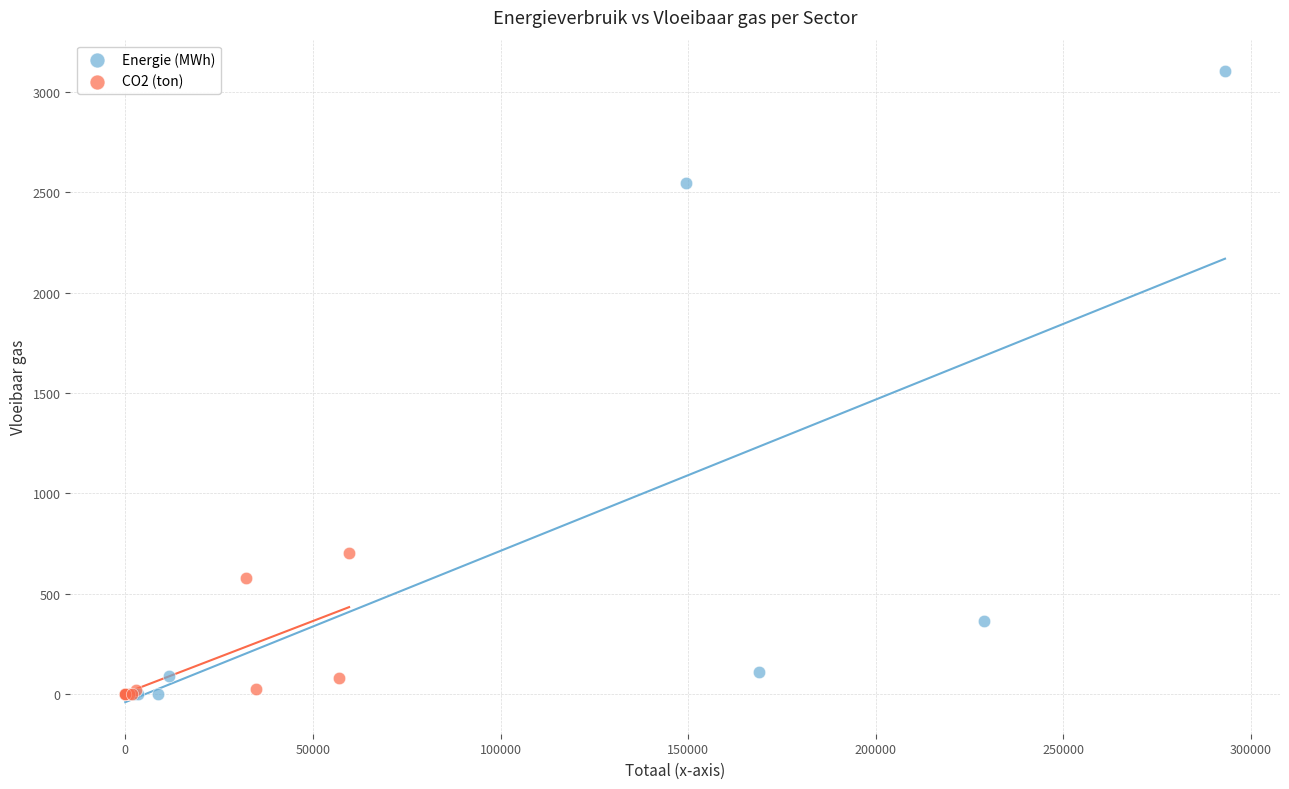

Which series has the widest spread of Y values?

Energie (MWh)